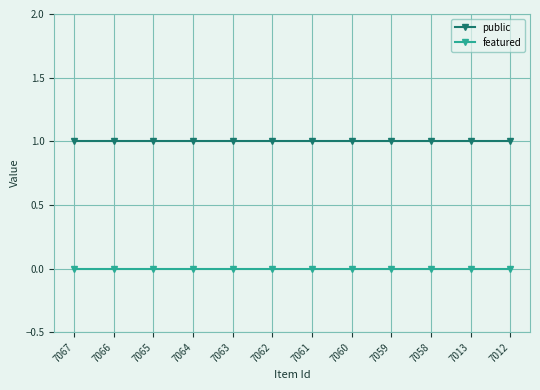

List the series in order of their overall mean, lowest first.

featured, public